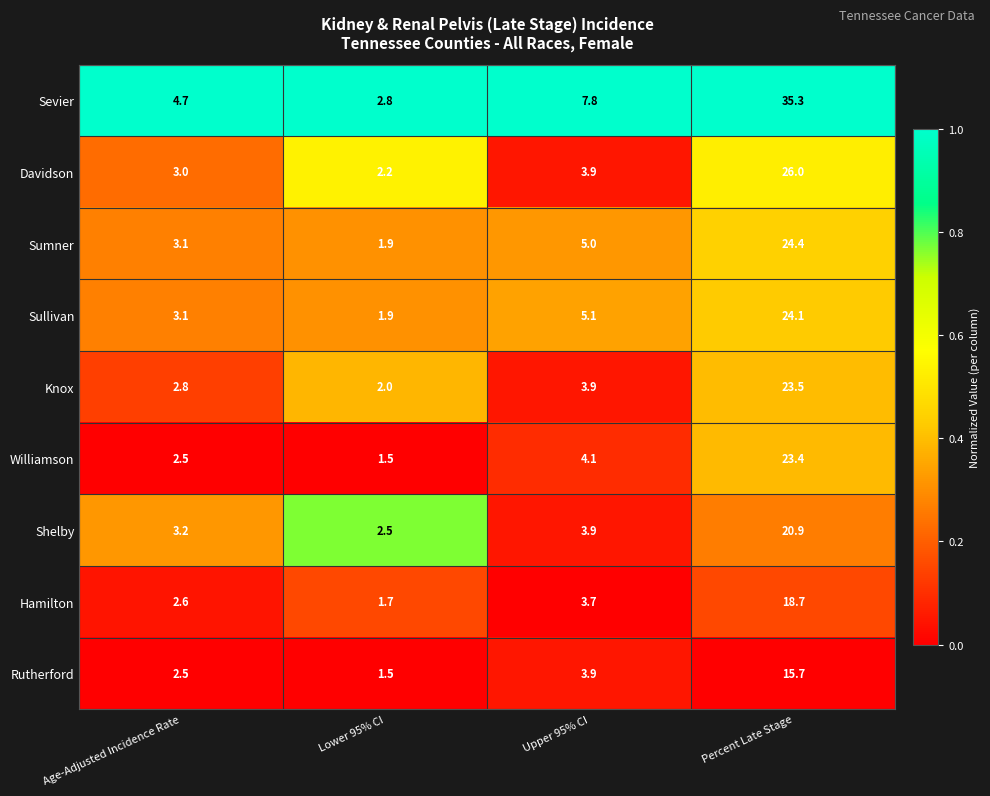

What is the minimum value shown in the chart?

1.5